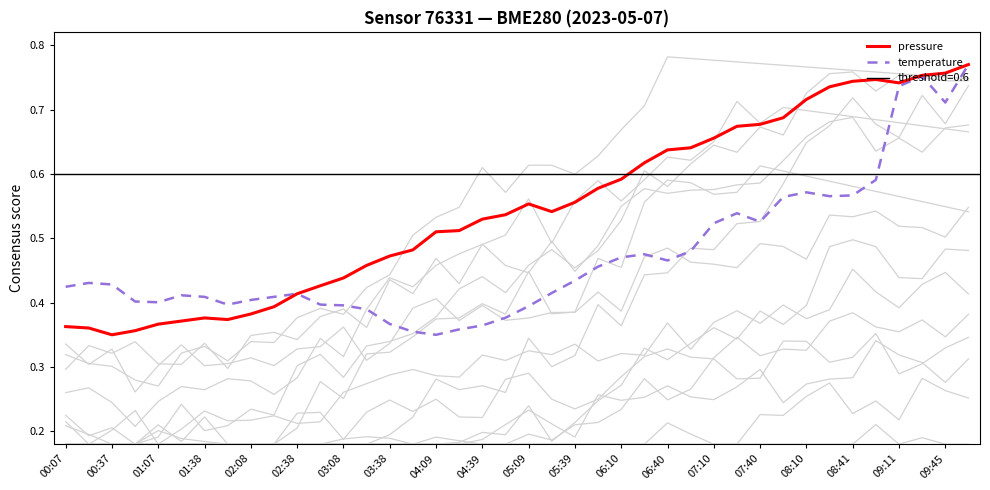

What is the minimum value for temperature?

0.3